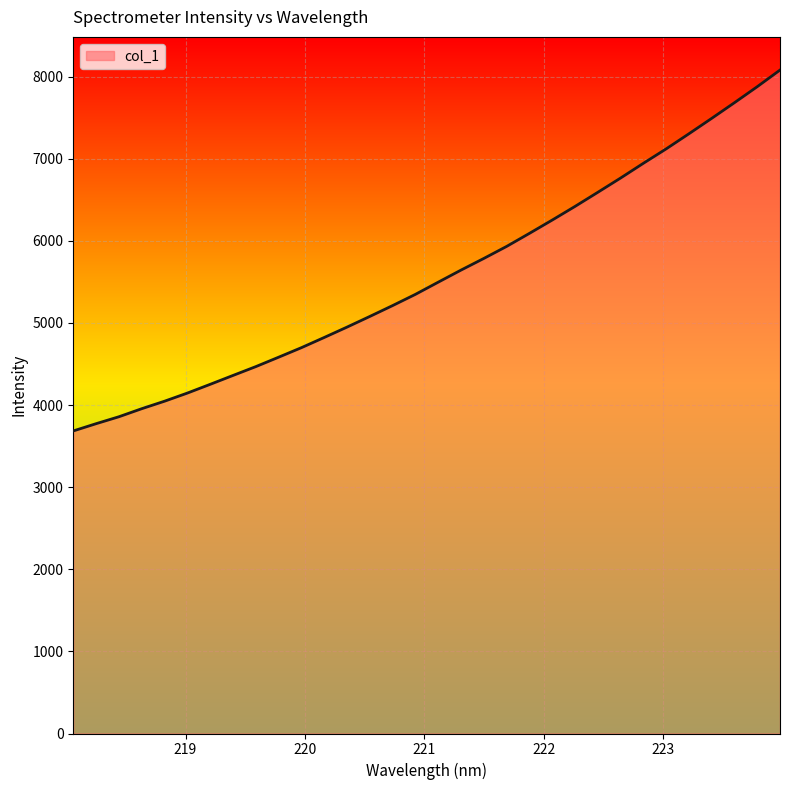

What is the maximum value shown in the chart?

8080.0